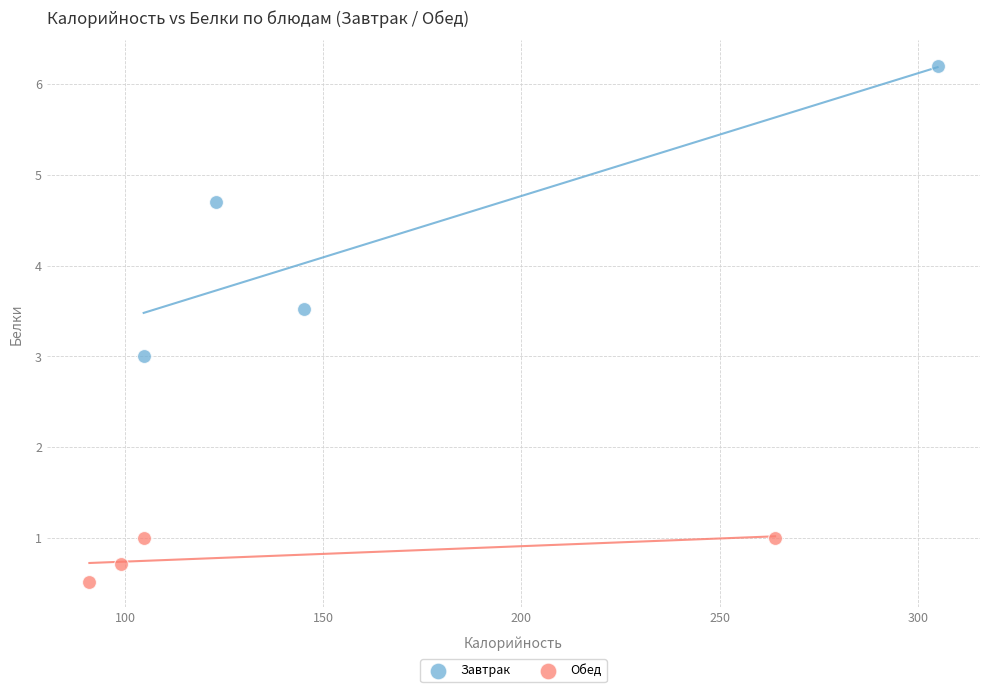

Which series reaches the maximum Y coordinate?

Завтрак